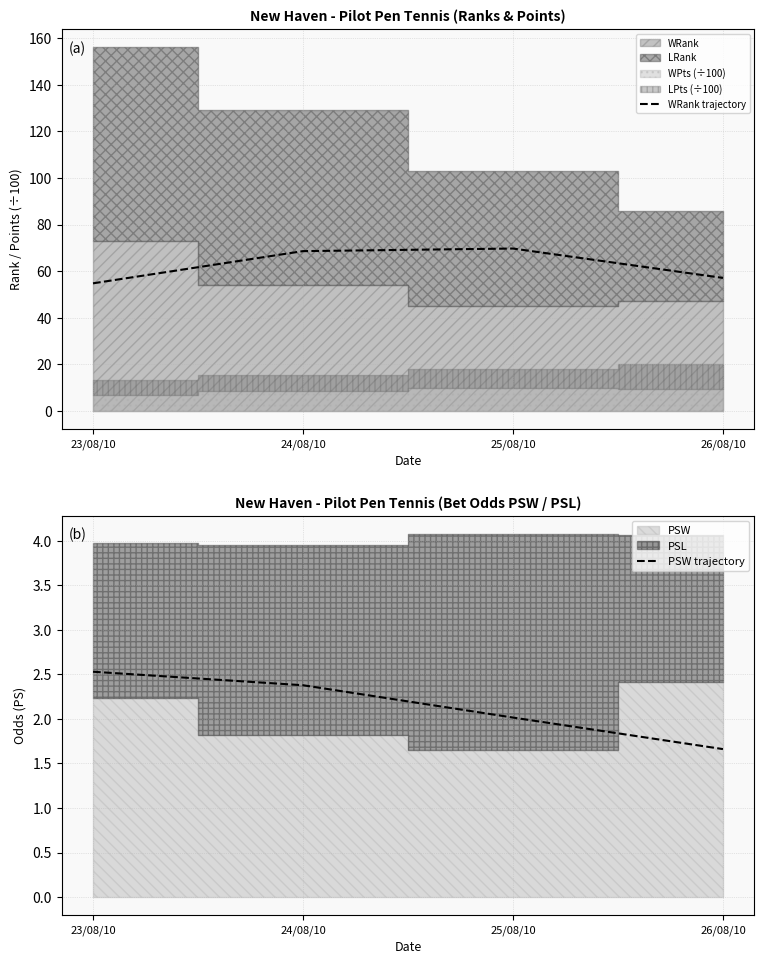

Which label corresponds to the smallest value in the chart?

26/08/10